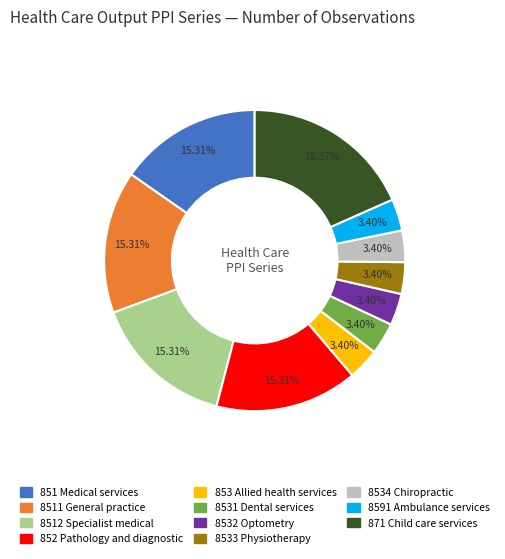

To the nearest percent, what is the difference between the largest and smallest slice percentages?

15%